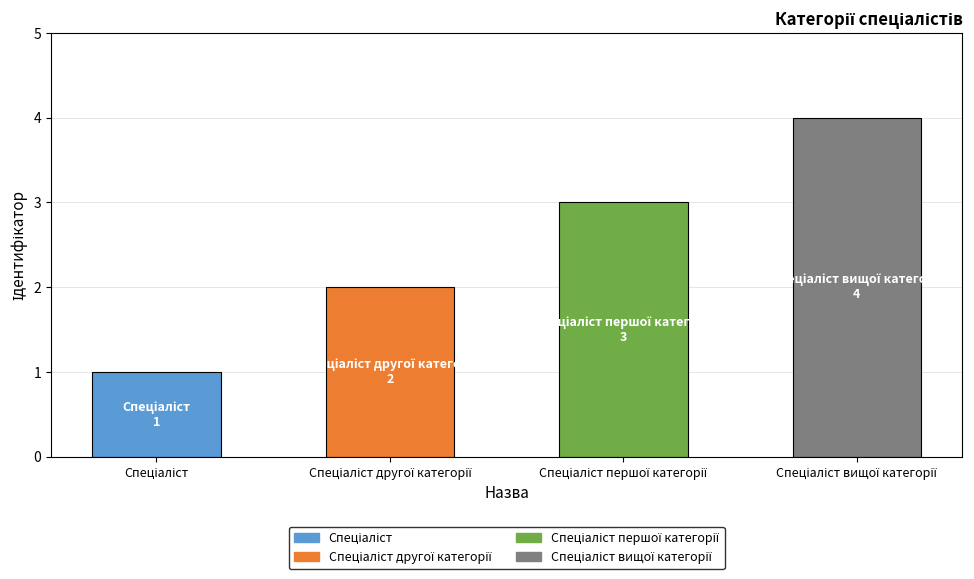

What is the greatest value displayed?

4